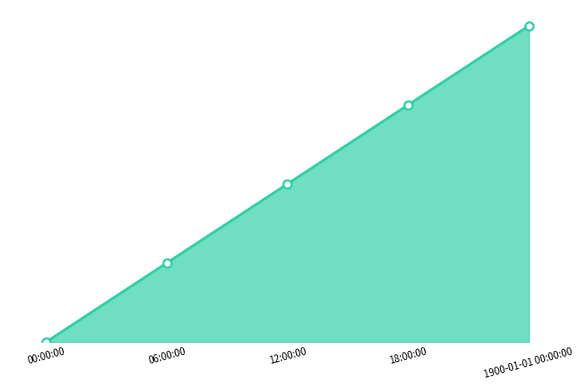

What is the change in value from 12:00:00 to 1900-01-01 00:00:00?

+0.5